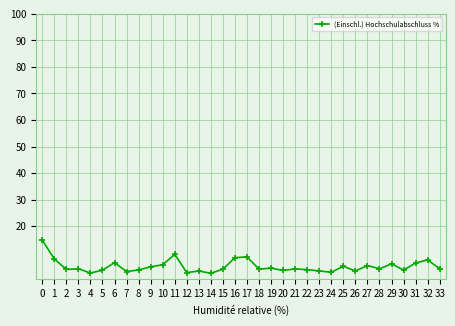

What is the maximum value shown in the chart?

14.8